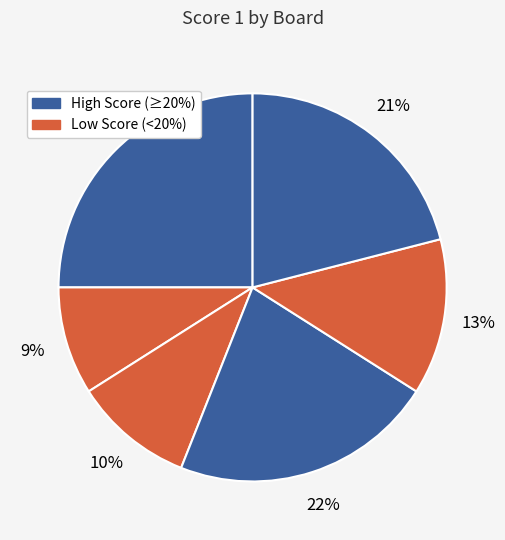

How many slices are in this pie chart?

6